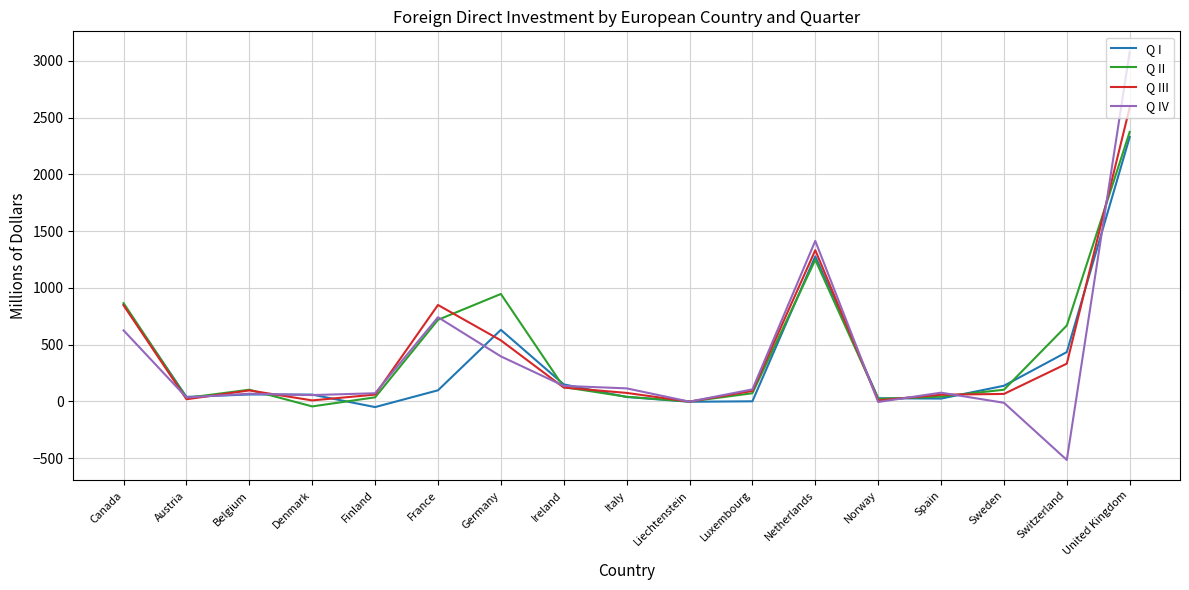

The value of Q III at Canada is 406. True or false?

False